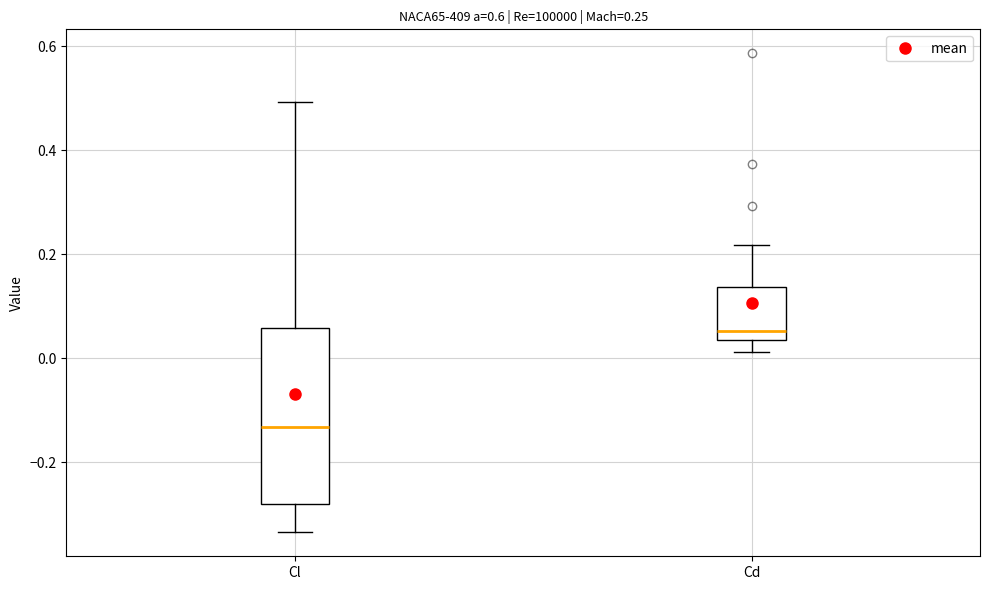

Comparing the boxes themselves (not the whiskers), which one is the tallest?

Cl